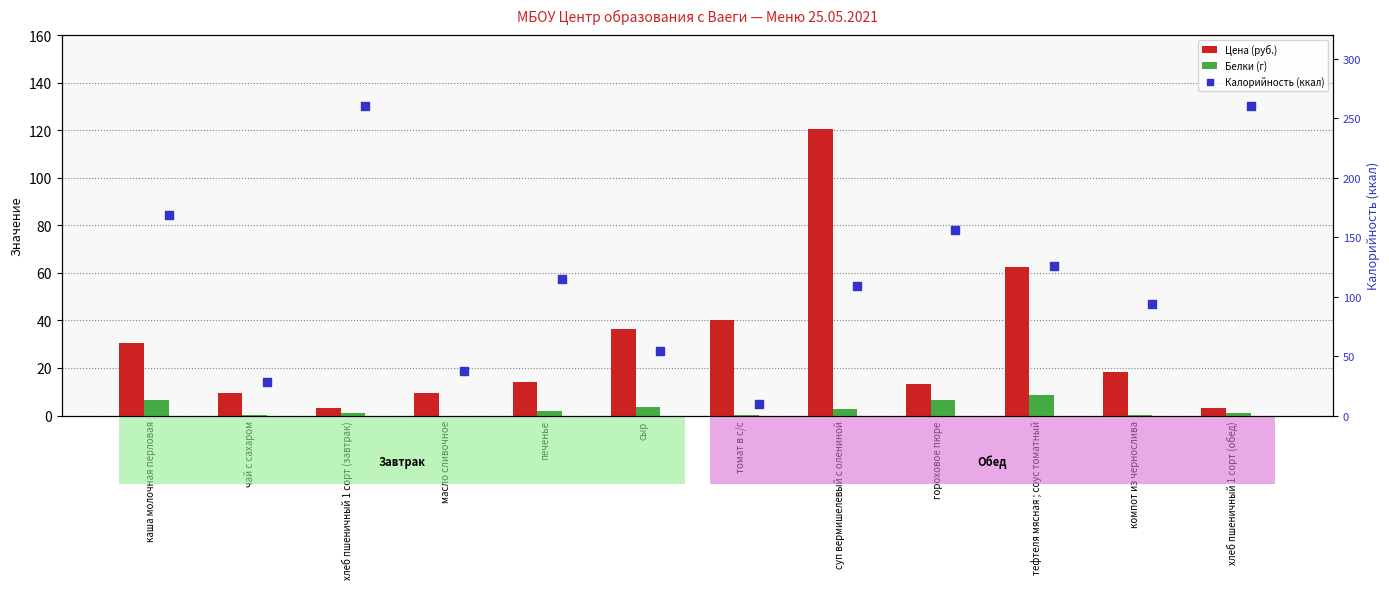

Which series has the widest spread of Y values?

Калорийность (ккал)